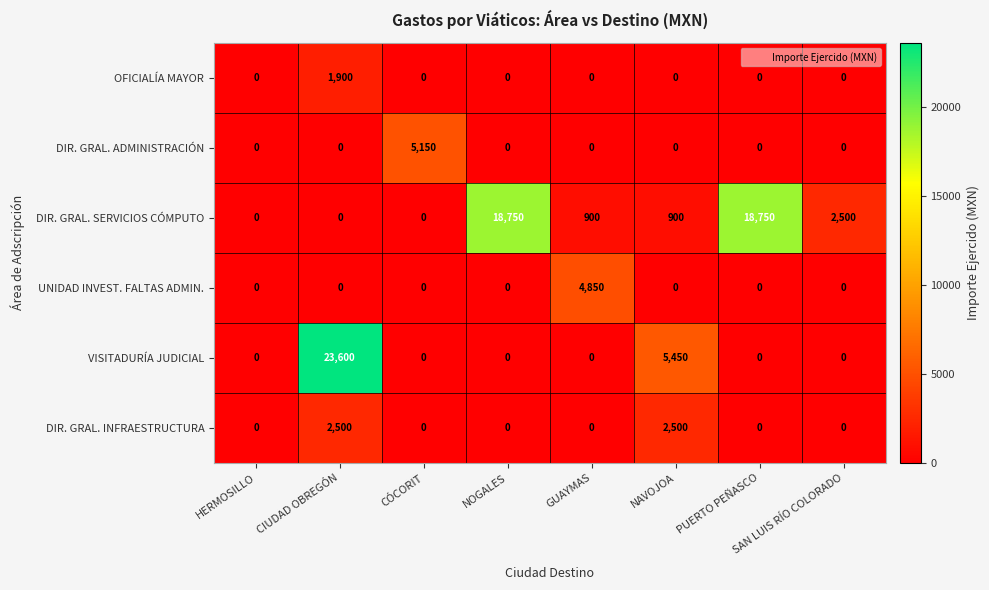

Which label corresponds to the largest value in the chart?

CIUDAD OBREGÓN